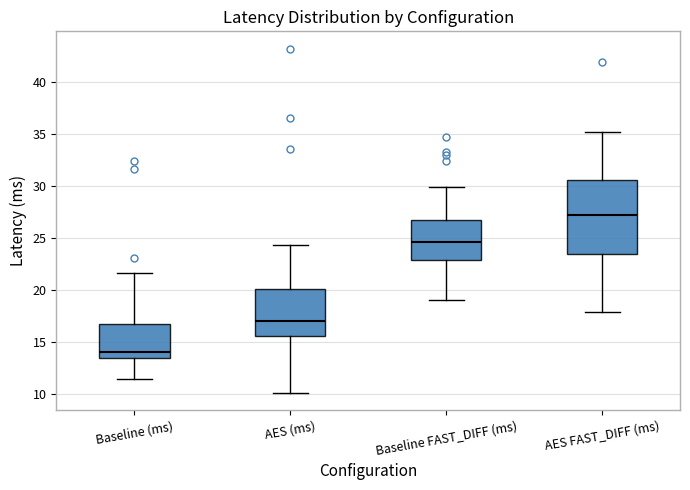

Which box's median line is the lowest?

Baseline (ms)